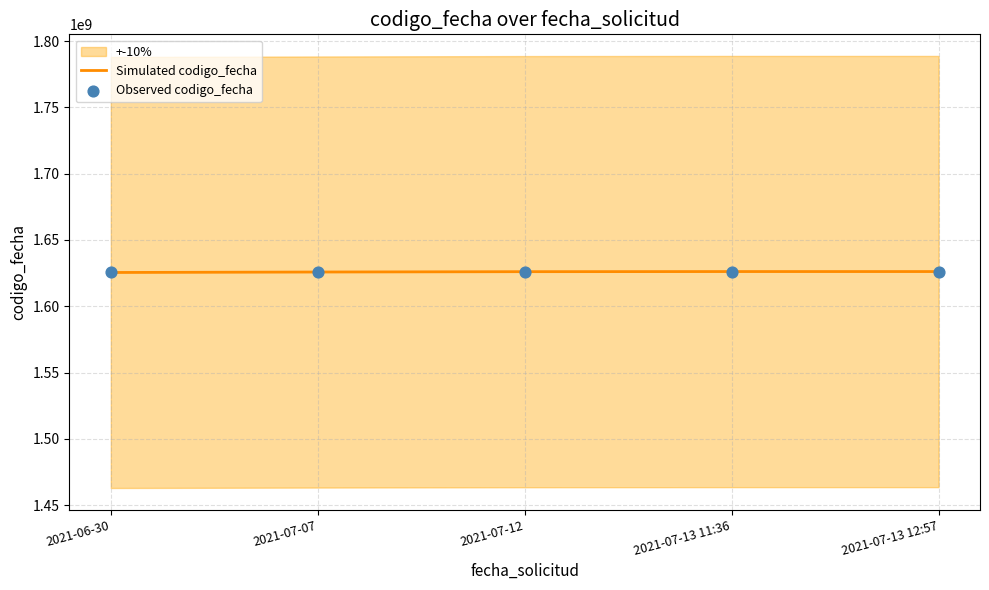

Which series has the largest total across all categories?

Simulated codigo_fecha